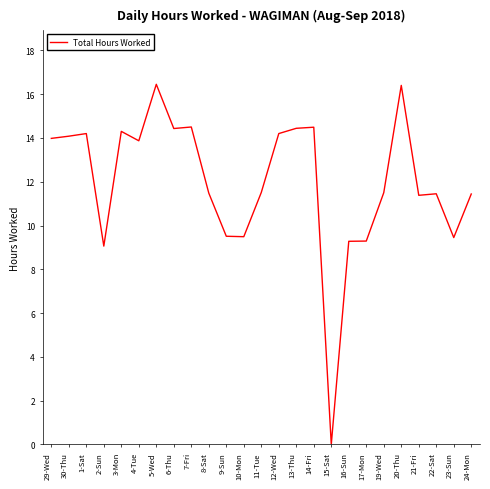

Read the value at 3-Mon.

14.3